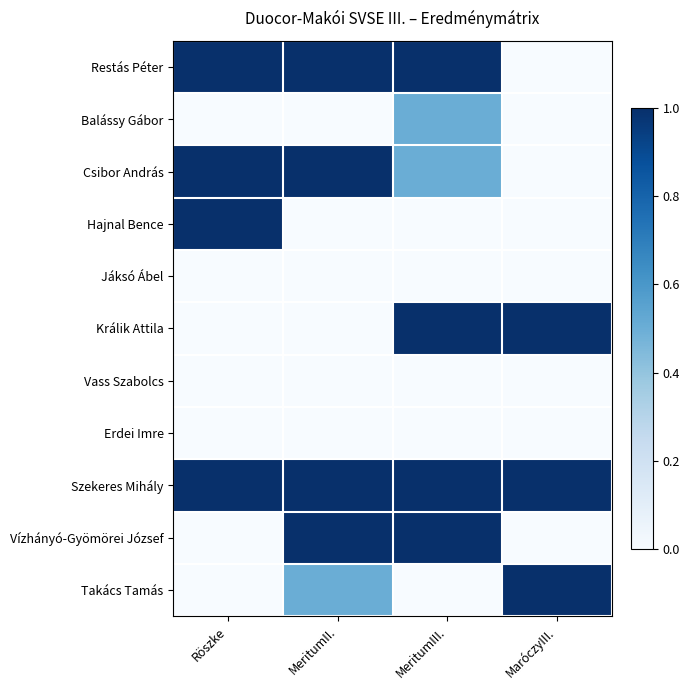

What is the total value across all series at MaróczyIII.?

3.0